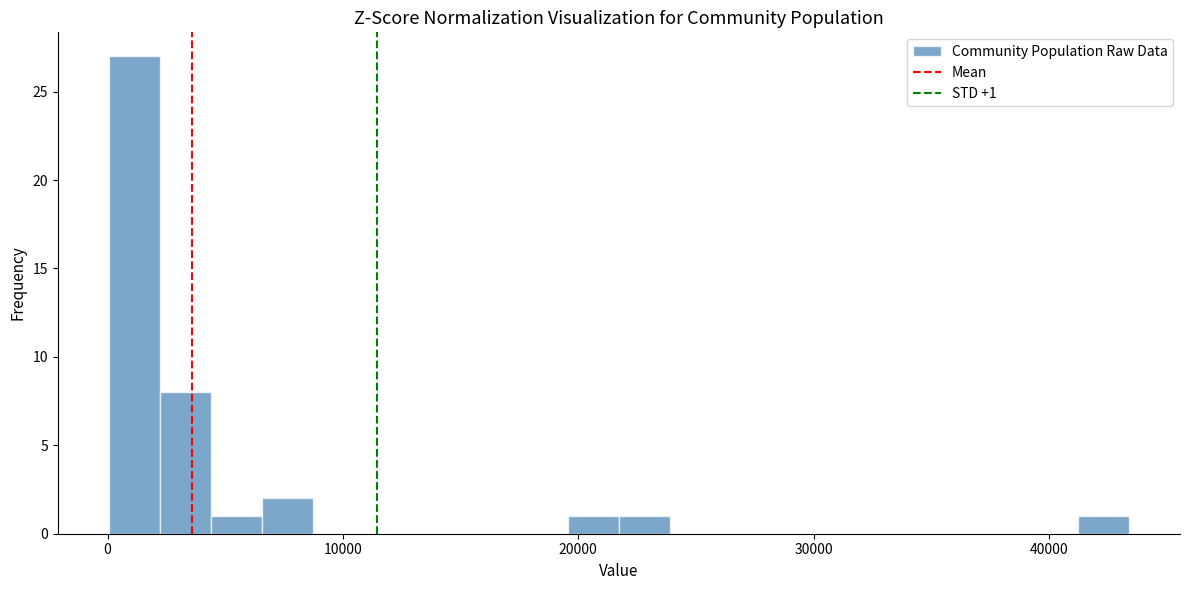

Read against the x-axis, roughly where is the centre of the tallest bar?

1000